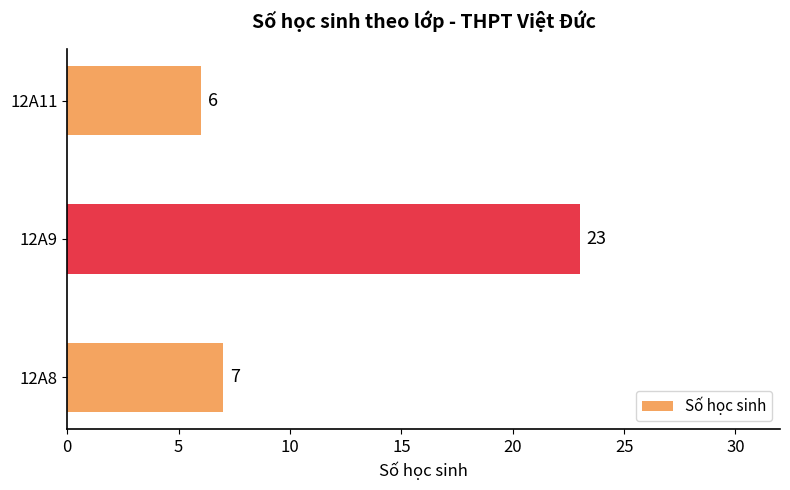

Which category has the lowest value across all series?

12A11